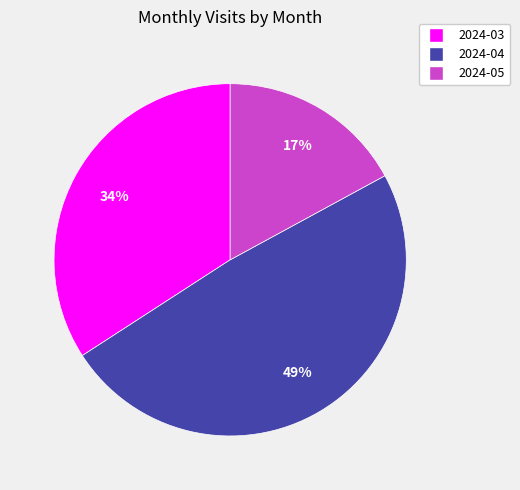

To the nearest percent, what is the difference between the 2024-05 and 2024-03 slice percentages?

17%